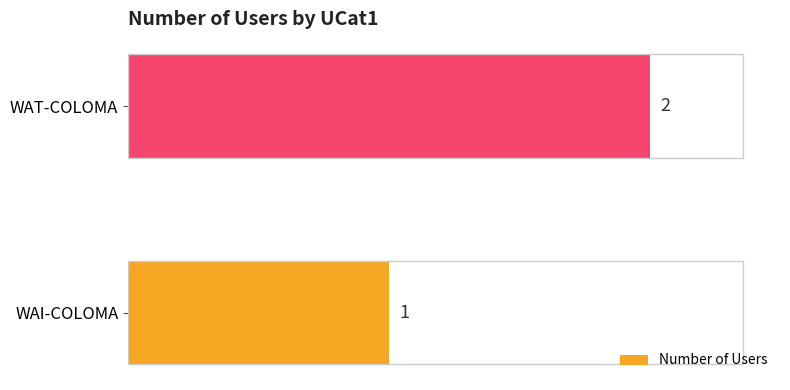

True or false: the data shows 1 at WAT-COLOMA.

False